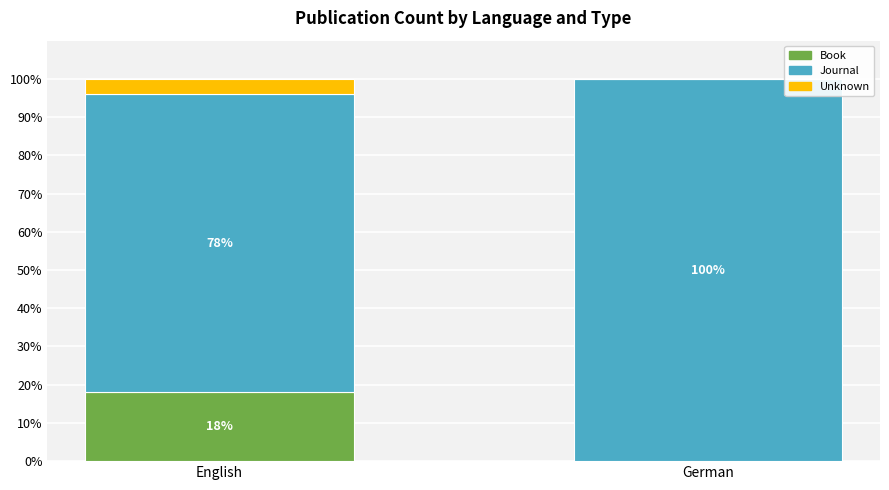

Reading left to right, list the values for the Book series.

English=18	German=0